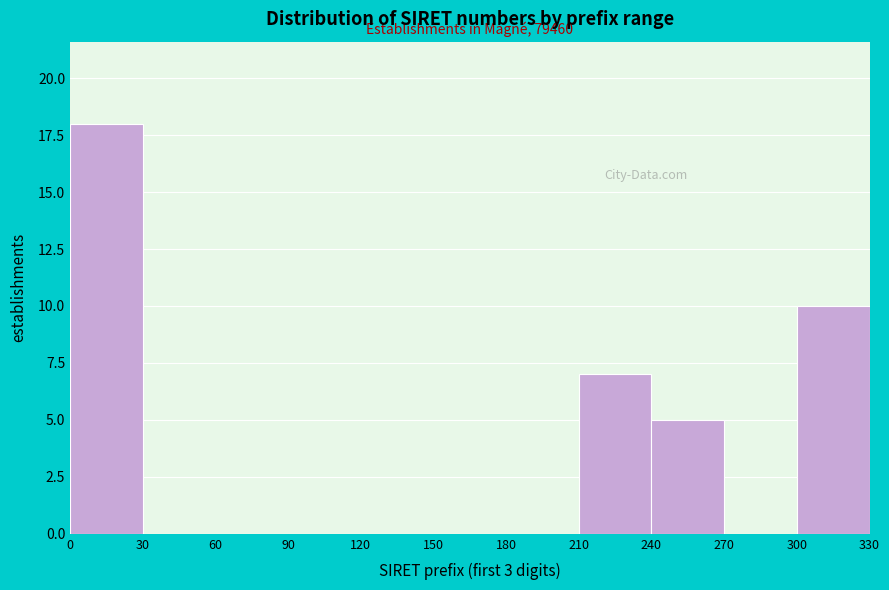

Which range on the x-axis has the tallest bar?

0 to 30